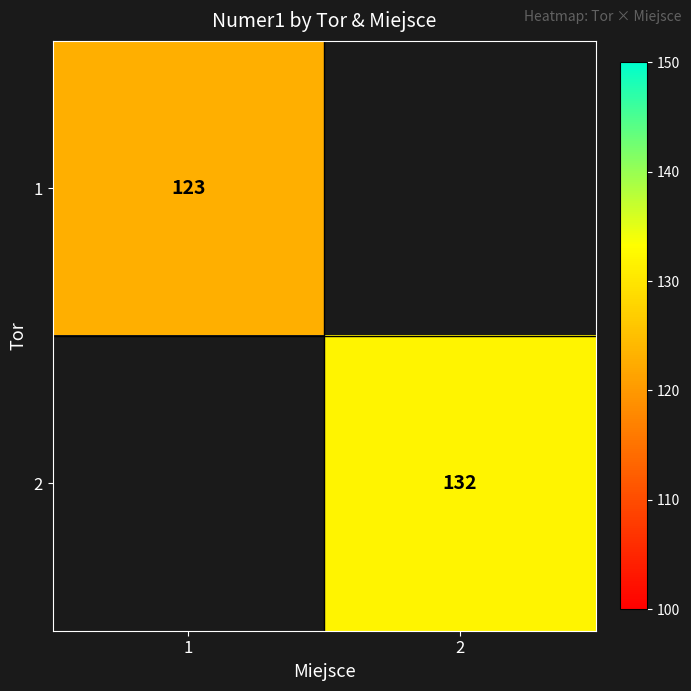

At how many categories does at least one series exceed 128?

1